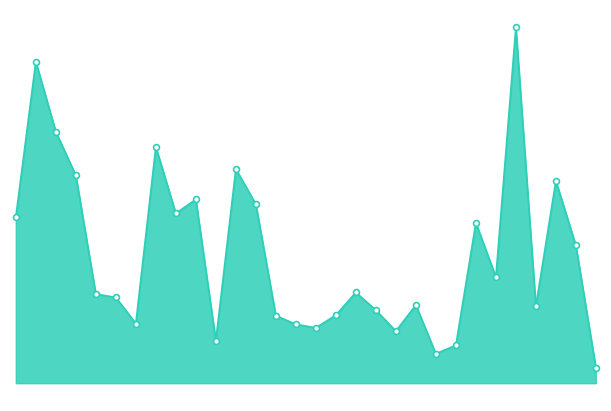

Does the chart have visible grid lines?

No